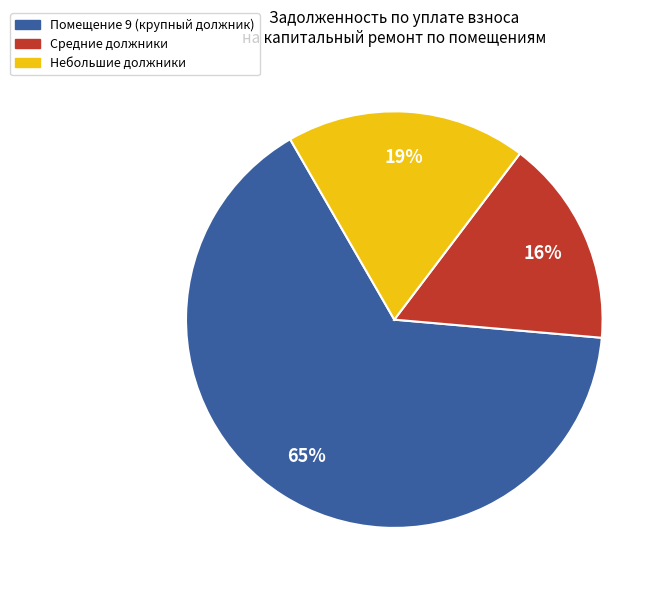

True or false: Помещение 9 (крупный должник) accounts for 57% of the total.

False